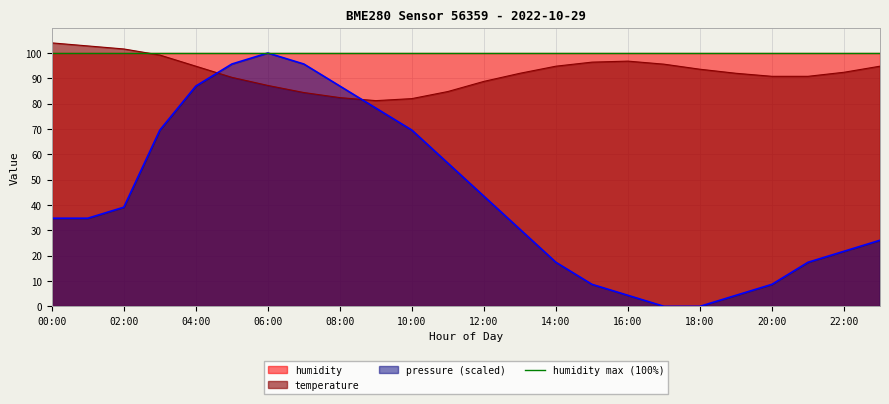

Reading left to right, what are all the values shown in this chart?

temperature: 104.0	102.8	101.6	99.2	94.8	90.4	87.2	84.4	82.4	81.2	82.0	84.8	88.8	92.0	94.8	96.4	96.8	95.6	93.6	92.0	90.8	90.8	92.4	94.8
pressure: 34.8	34.8	39.1	69.6	87.0	95.7	100.0	95.7	87.0	78.3	69.6	56.5	43.5	30.4	17.4	8.7	4.3	0.0	0.0	4.3	8.7	17.4	21.7	26.1